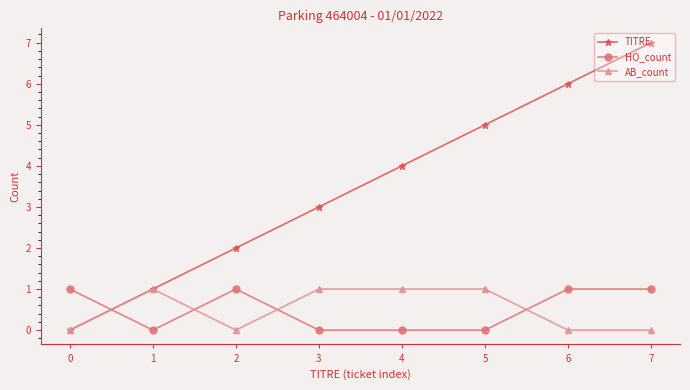

What is the maximum value shown in the chart?

7